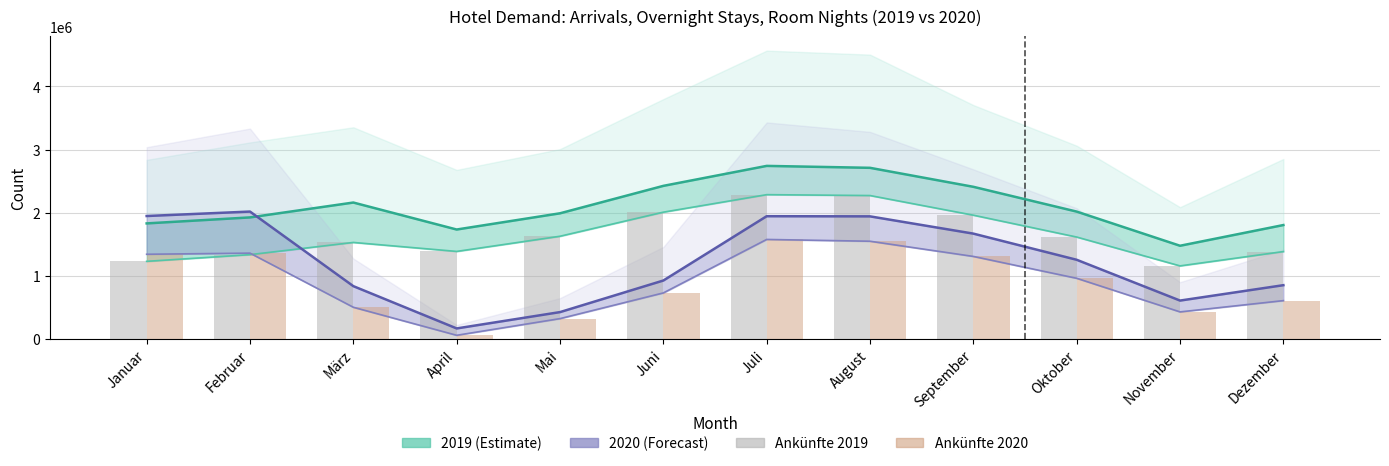

Read the Zimmernächte 2020 value at Juni, to the nearest 10.

922590